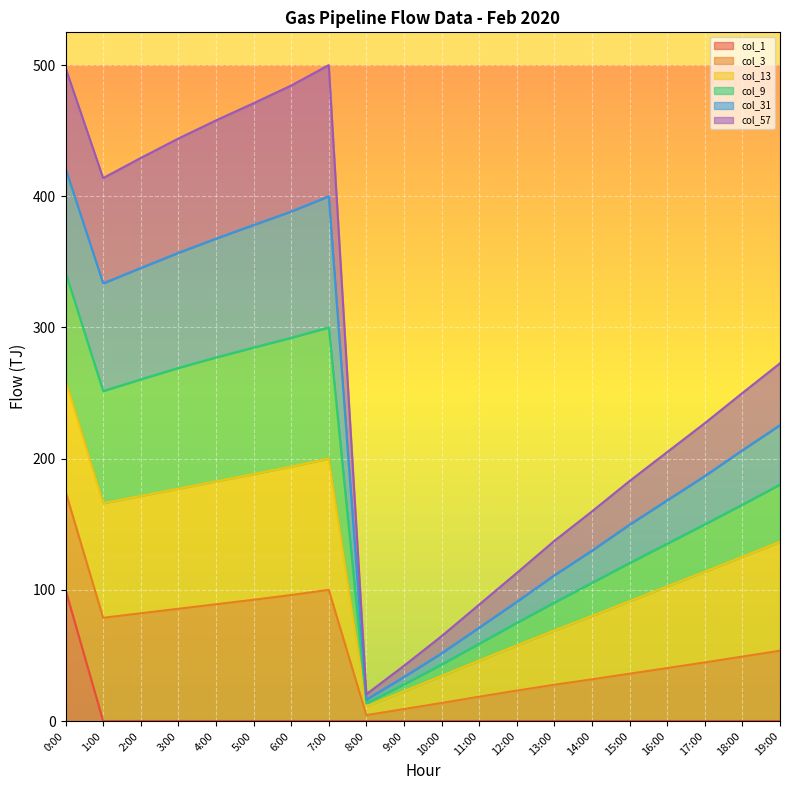

At which label does col_1 reach its peak?

0:00